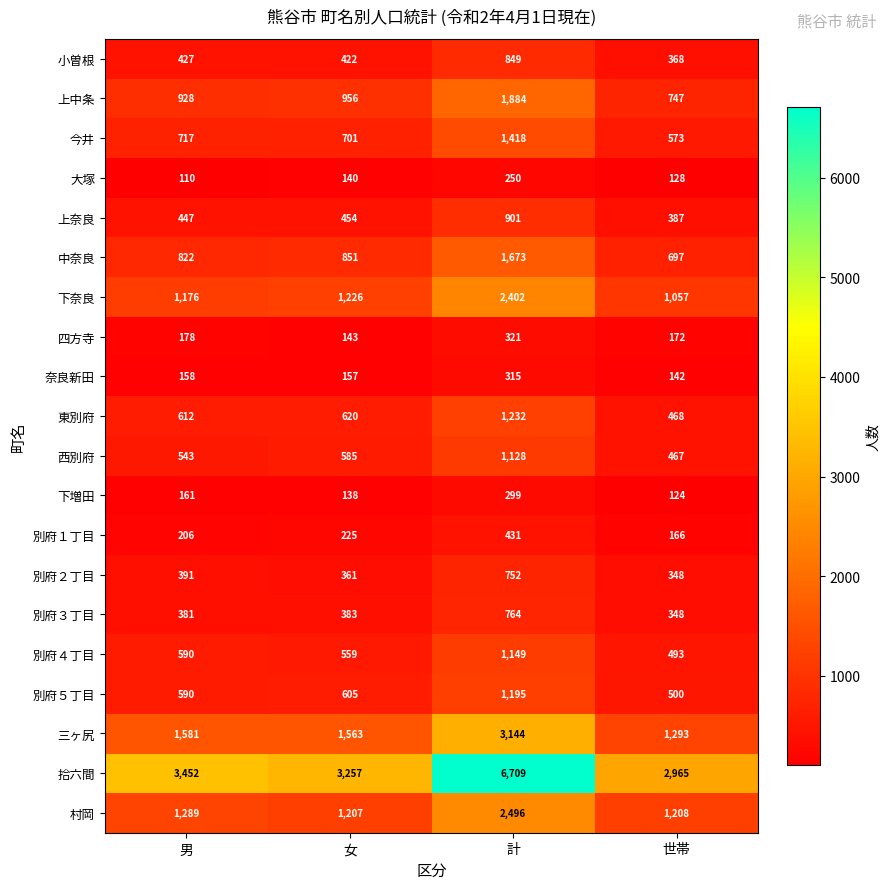

What is the smallest value displayed?

110